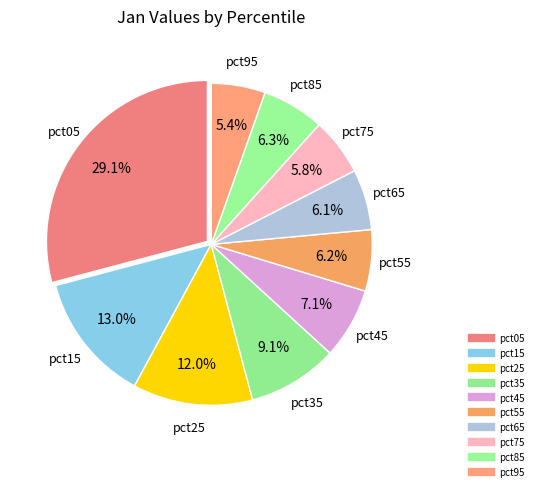

True or false: pct55 accounts for 6% of the total.

True